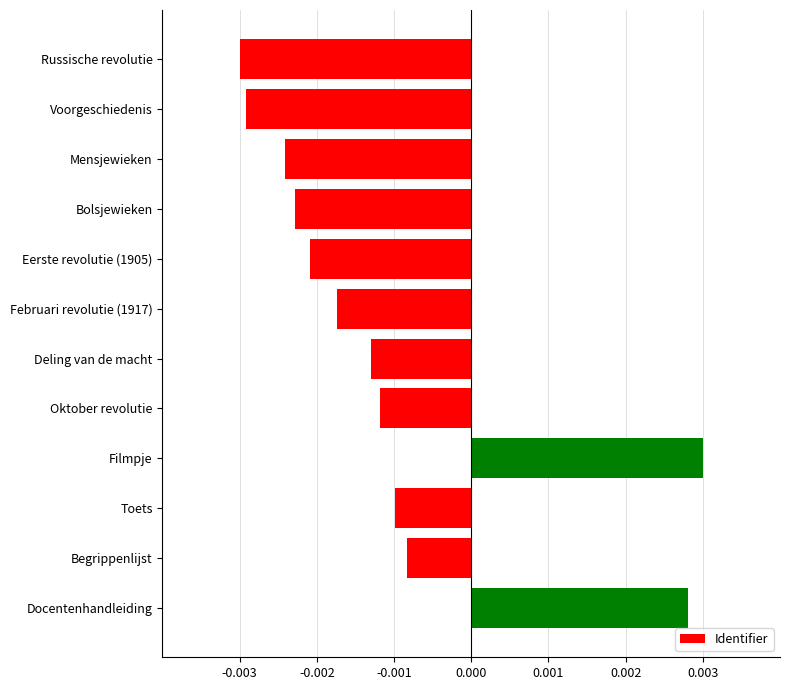

What is the label of the 11th bar from the bottom?

Voorgeschiedenis